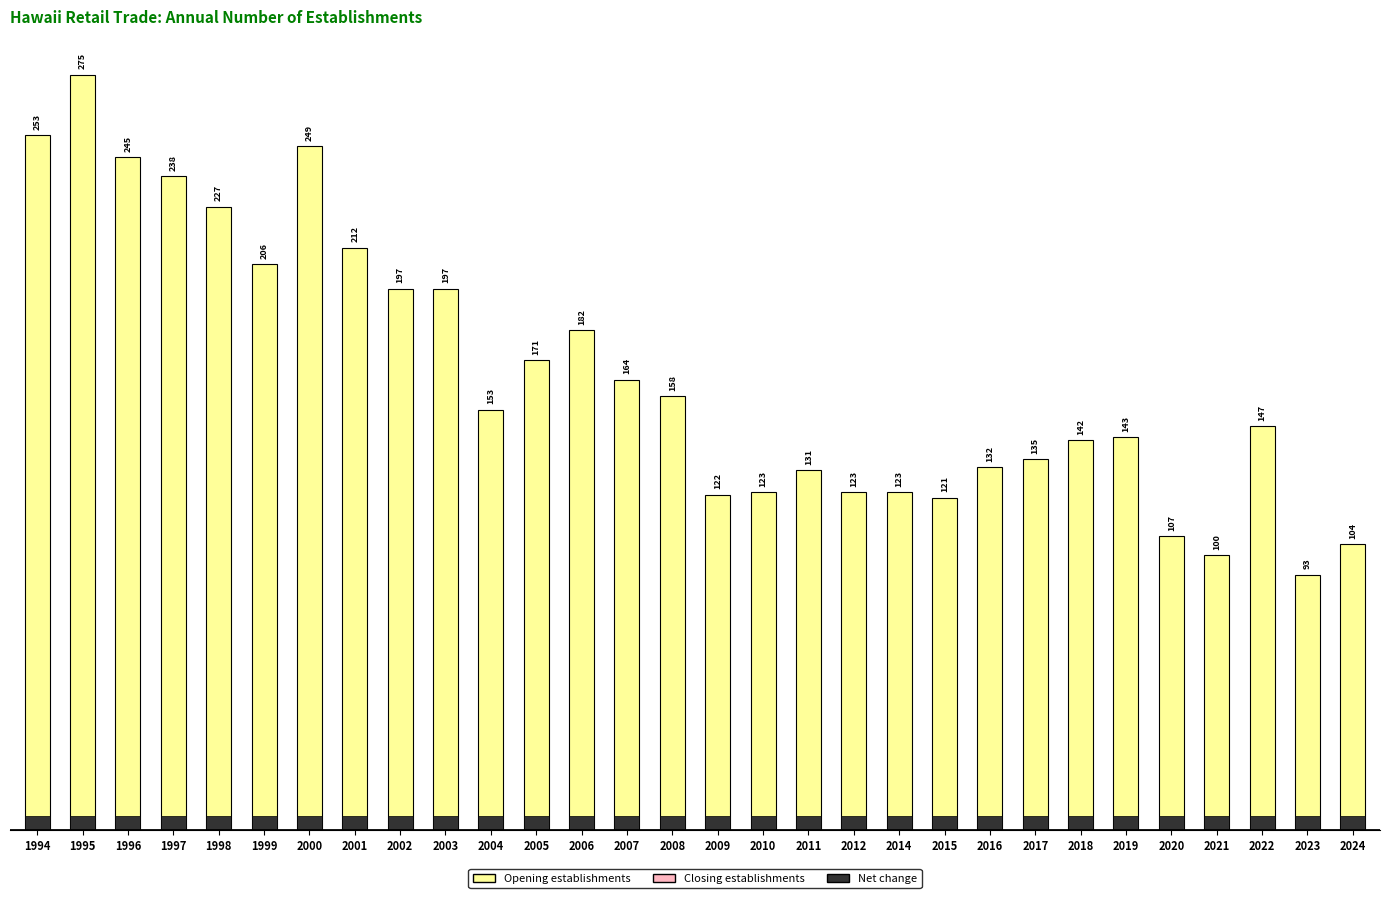

Reading left to right, what are all the values shown in this chart?

Opening establishments: 1994=253	1995=275	1996=245	1997=238	1998=227	1999=206	2000=249	2001=212	2002=197	2003=197	2004=153	2005=171	2006=182	2007=164	2008=158	2009=122	2010=123	2011=131	2012=123	2014=123	2015=121	2016=132	2017=135	2018=142	2019=143	2020=107	2021=100	2022=147	2023=93	2024=104
Closing establishments: 1994=0	1995=0	1996=0	1997=0	1998=0	1999=0	2000=0	2001=0	2002=0	2003=0	2004=0	2005=0	2006=0	2007=0	2008=0	2009=0	2010=0	2011=0	2012=0	2014=0	2015=0	2016=0	2017=0	2018=0	2019=0	2020=0	2021=0	2022=0	2023=0	2024=0
Net change: 1994=5	1995=5	1996=5	1997=5	1998=5	1999=5	2000=5	2001=5	2002=5	2003=5	2004=5	2005=5	2006=5	2007=5	2008=5	2009=5	2010=5	2011=5	2012=5	2014=5	2015=5	2016=5	2017=5	2018=5	2019=5	2020=5	2021=5	2022=5	2023=5	2024=5